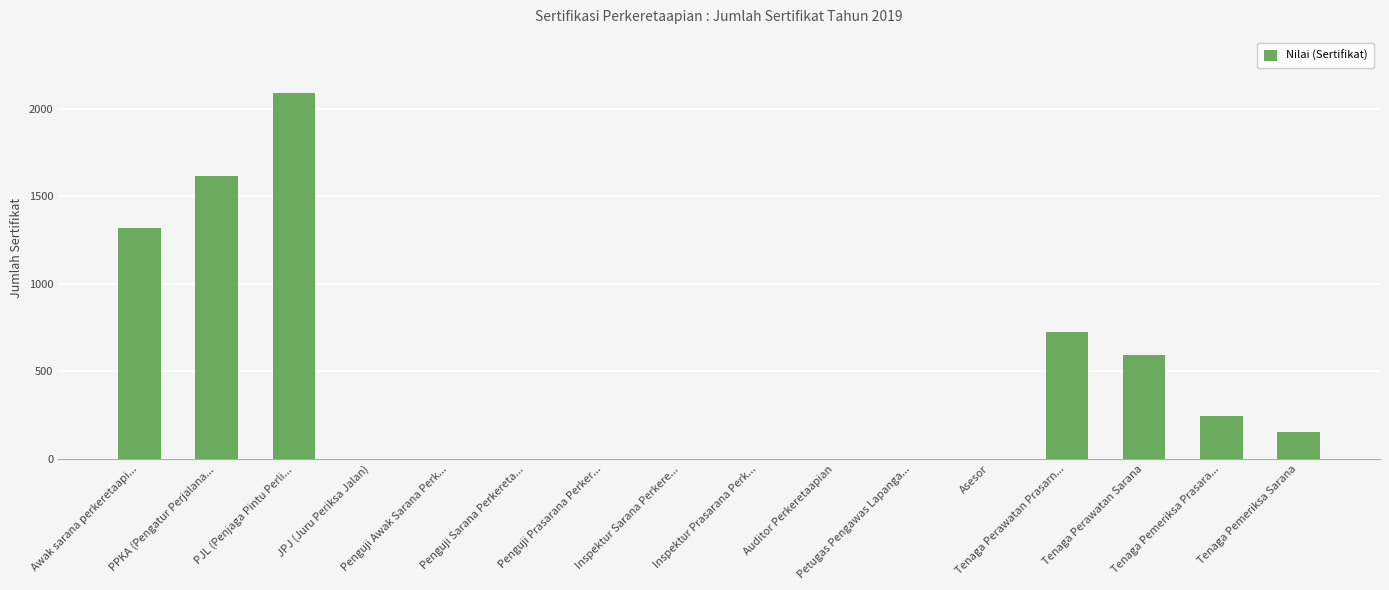

What is the sum of all values?

6752